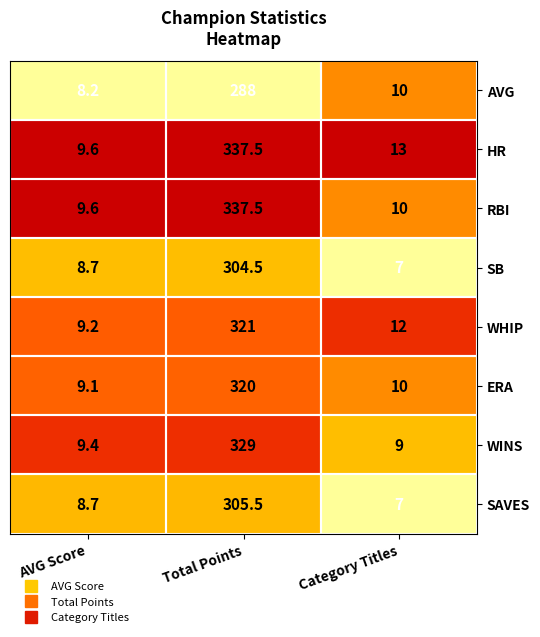

What is the difference between the WINS values at Category Titles and AVG Score?

0.4